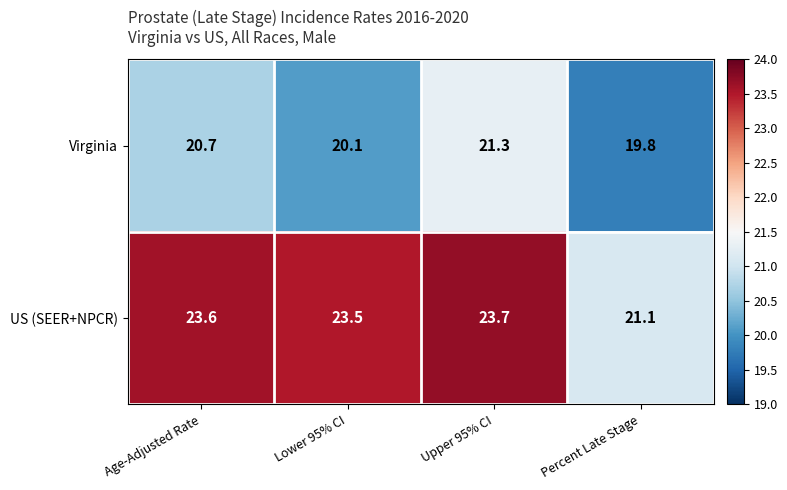

What is the smallest value displayed?

19.8